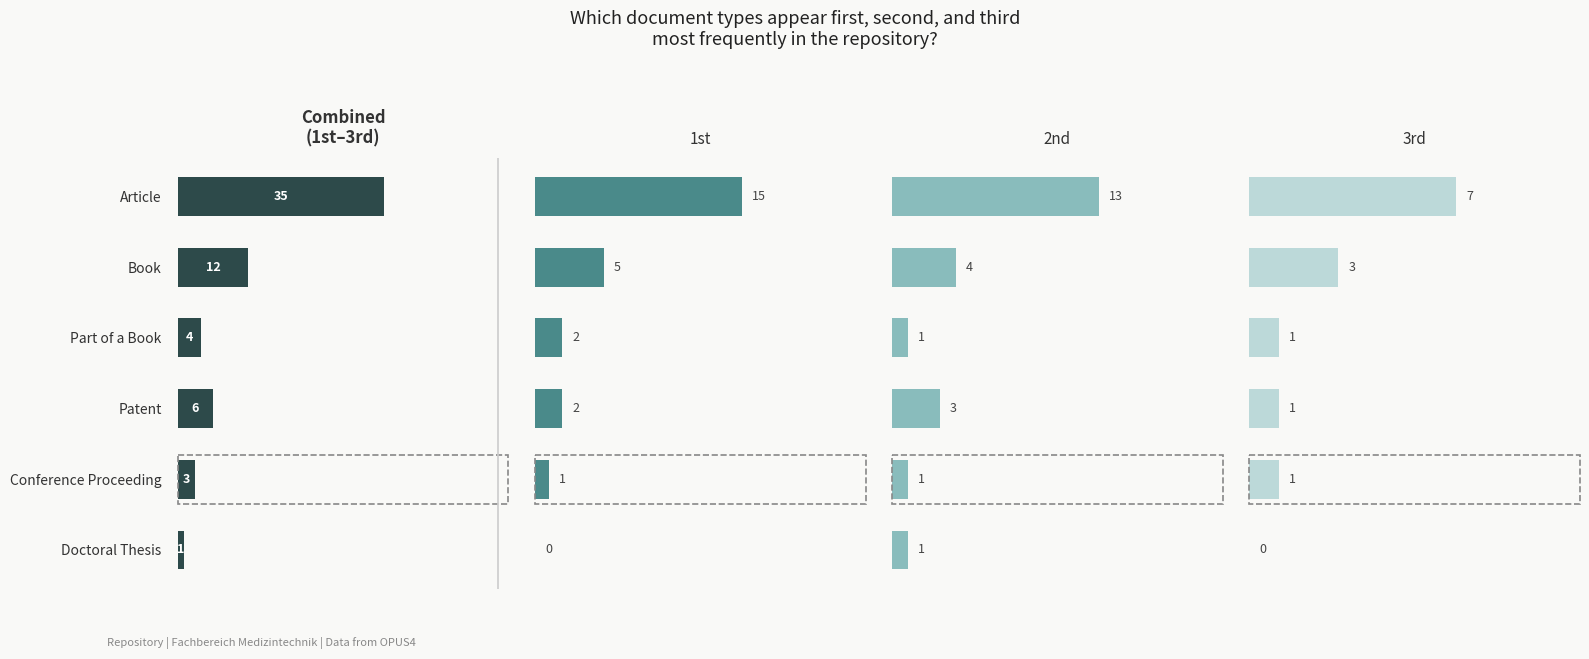

Which series changed the most between 0 and 4?

Combined (1st-3rd)